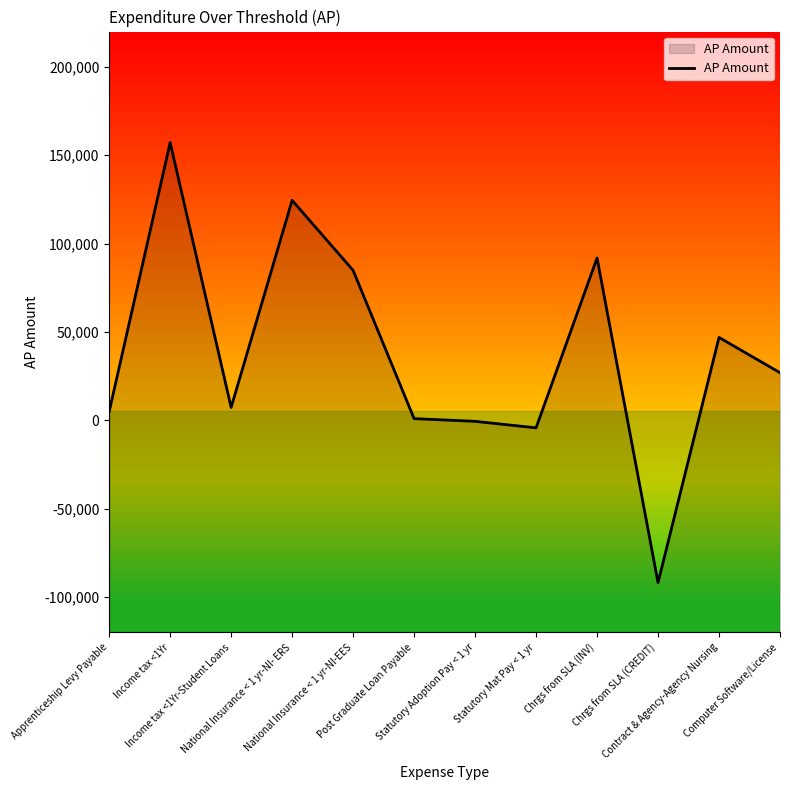

What is the minimum value shown in the chart?

-91841.0